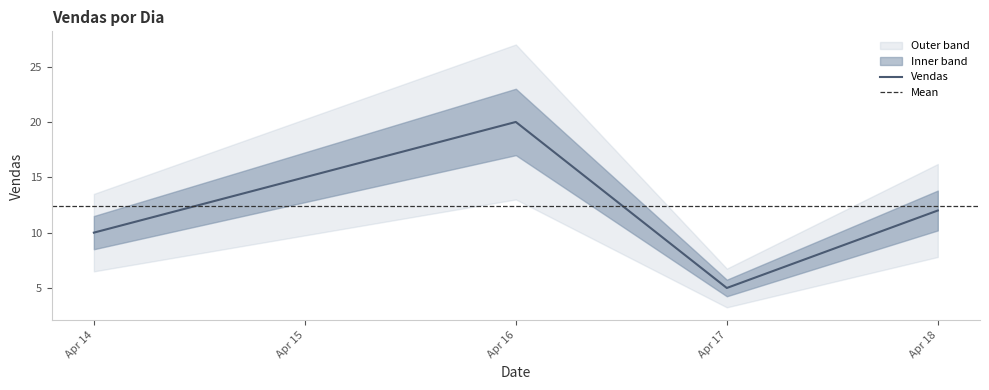

The value of Vendas at Apr 18 is 4. True or false?

False